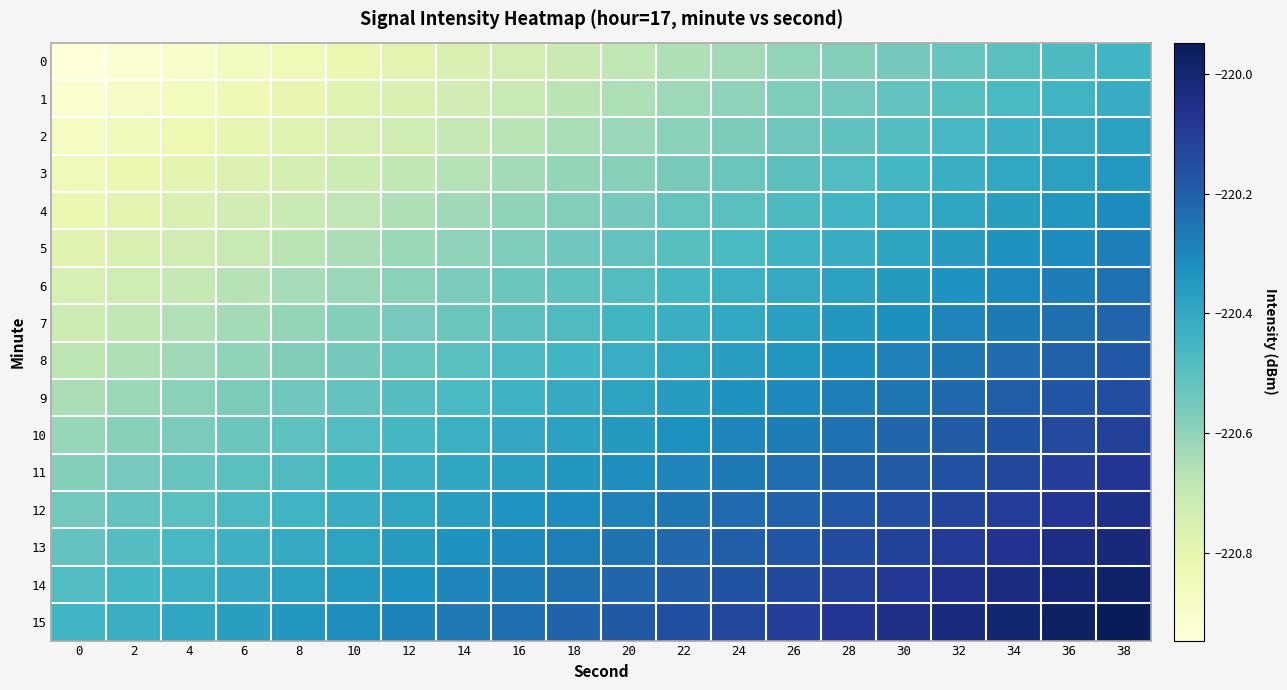

How many distinct data groups are displayed?

16